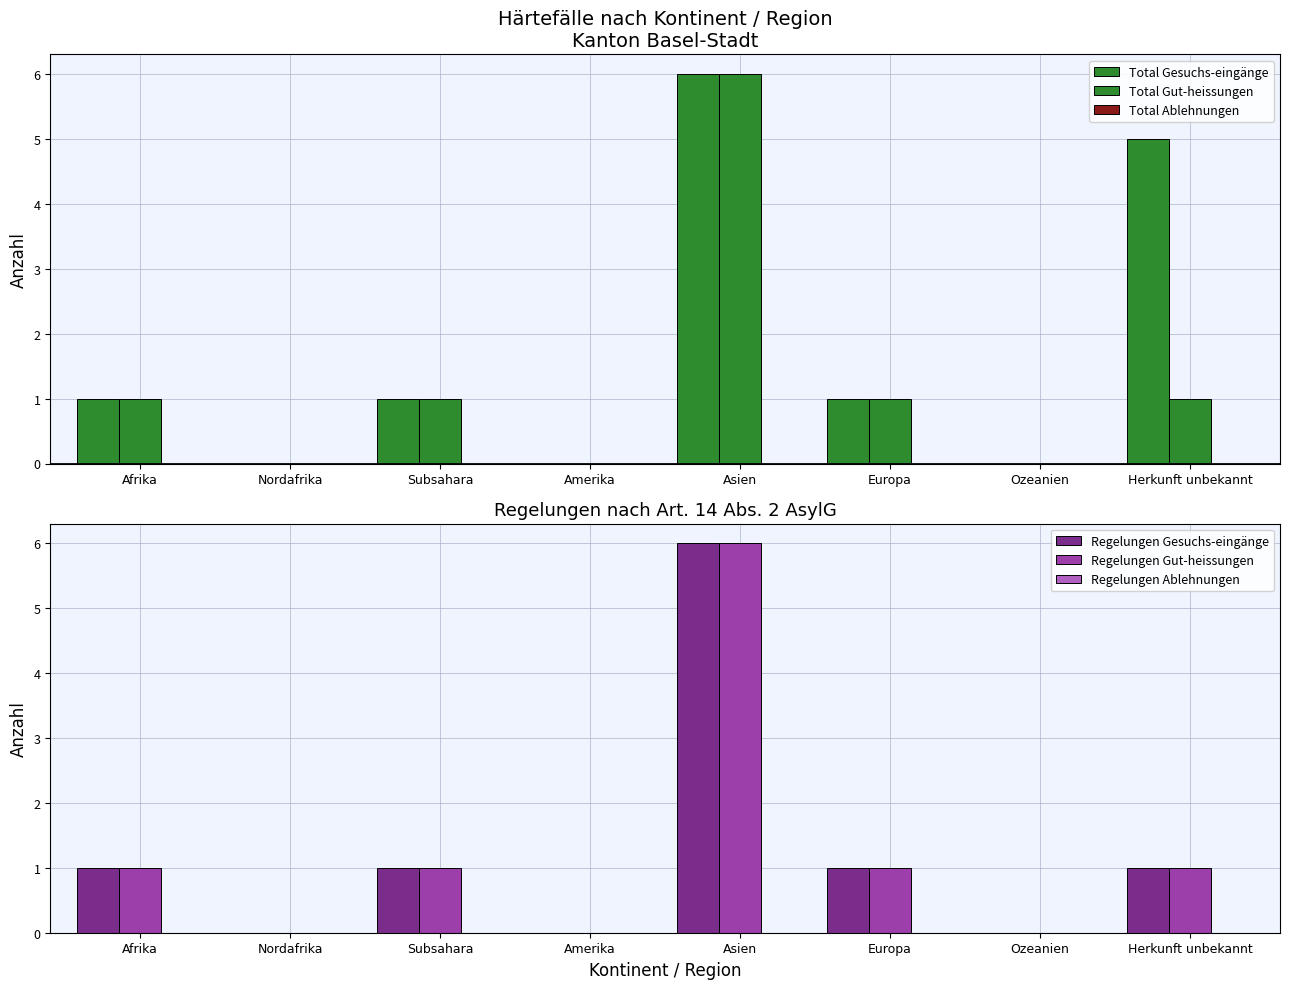

Rank the series by their maximum value, from highest to lowest.

Total Gesuchs-eingänge, Total Gut-heissungen, Regelungen Gesuchs-eingänge, Regelungen Gut-heissungen, Total Ablehnungen, Regelungen Ablehnungen